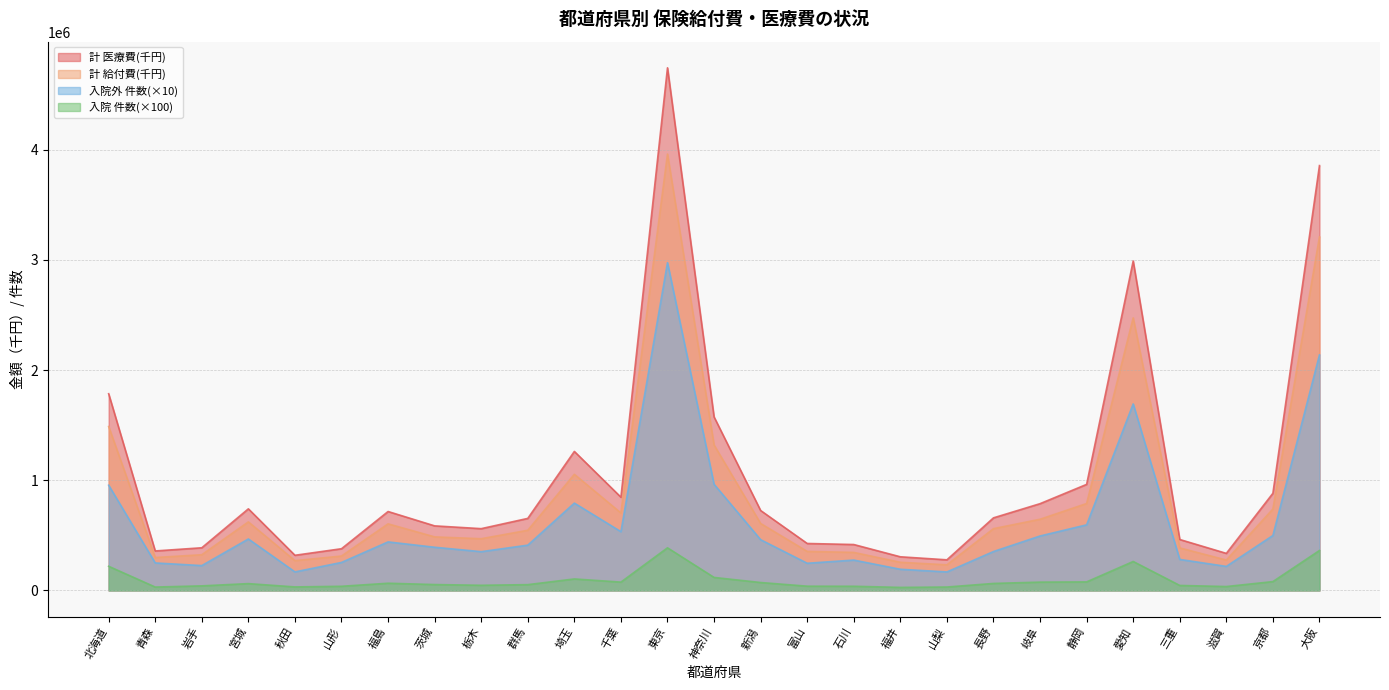

What is the maximum value shown in the chart?

4742108.3